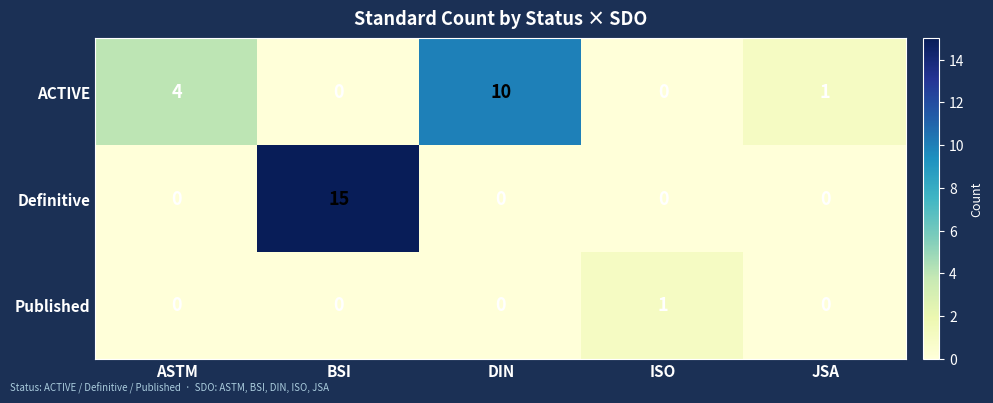

Rank the series by their maximum value, from highest to lowest.

Definitive, ACTIVE, Published